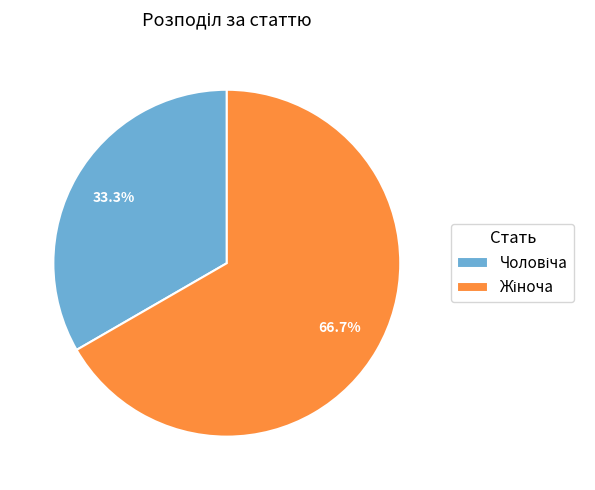

Is there a majority slice in this chart?

Yes